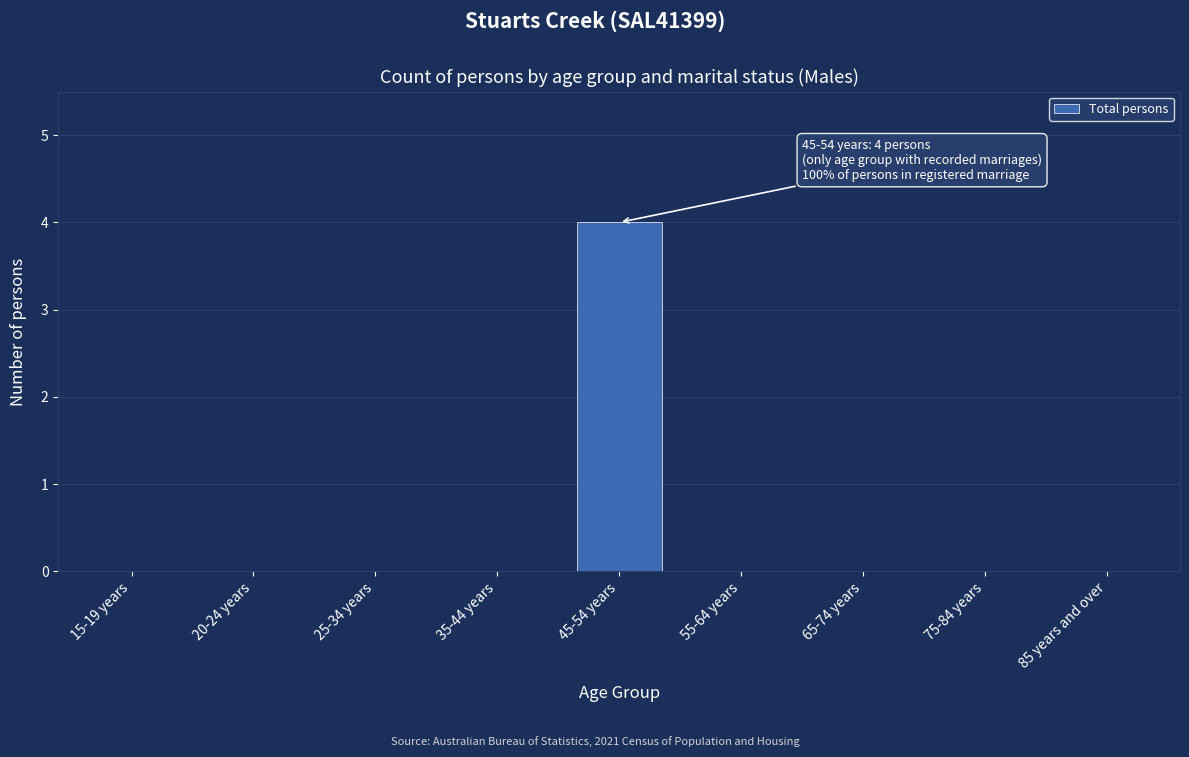

Reading right to left, transcribe all the data shown in this chart.

85 years and over=0	75-84 years=0	65-74 years=0	55-64 years=0	45-54 years=4	35-44 years=0	25-34 years=0	20-24 years=0	15-19 years=0